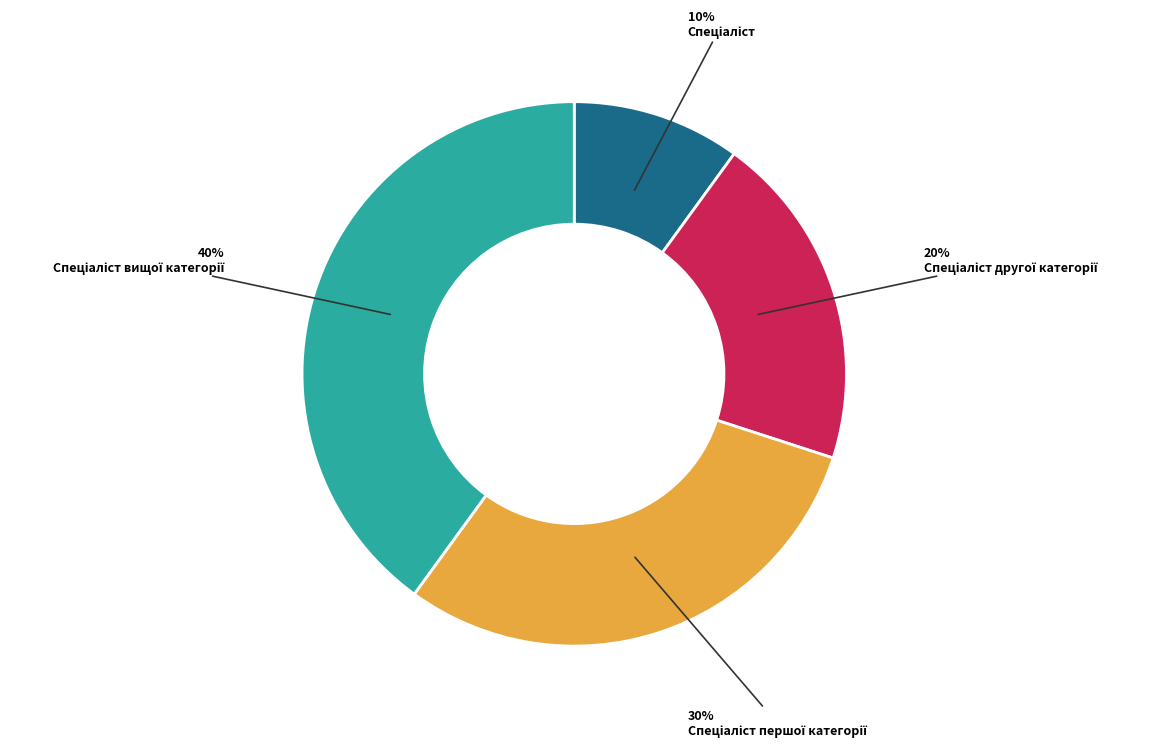

Does any single category account for the majority?

No